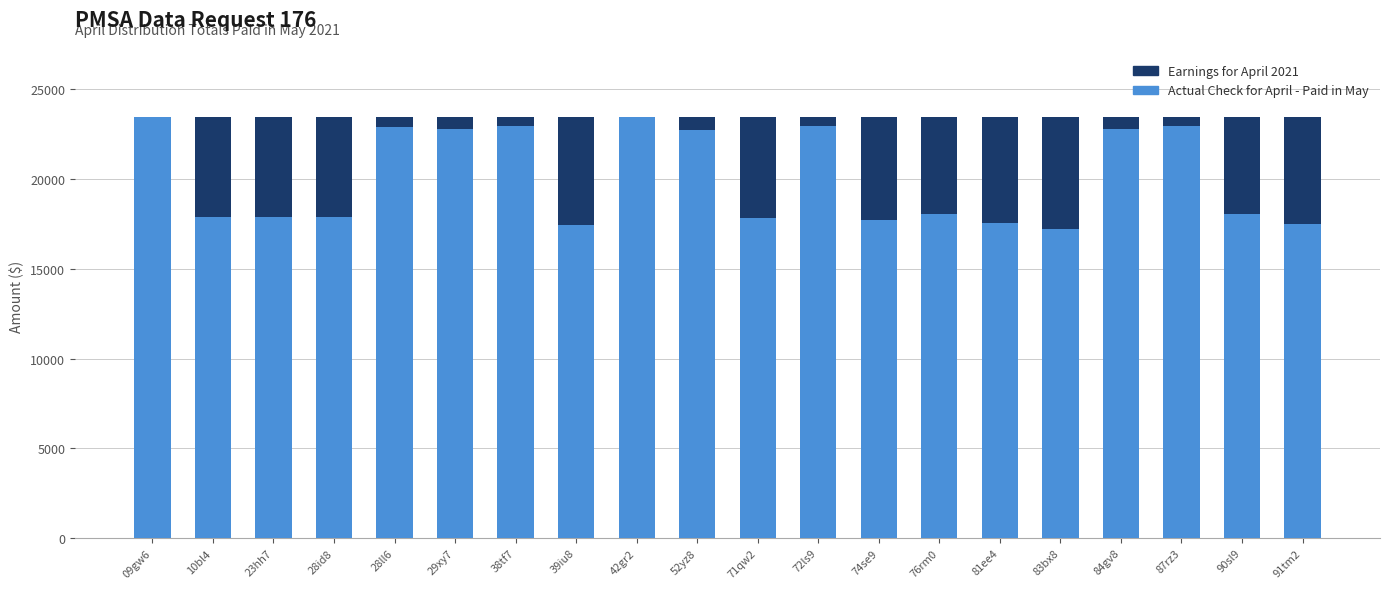

The Actual Check for April - Paid in May series shows 3954.8 at 76rm0. True or false?

False